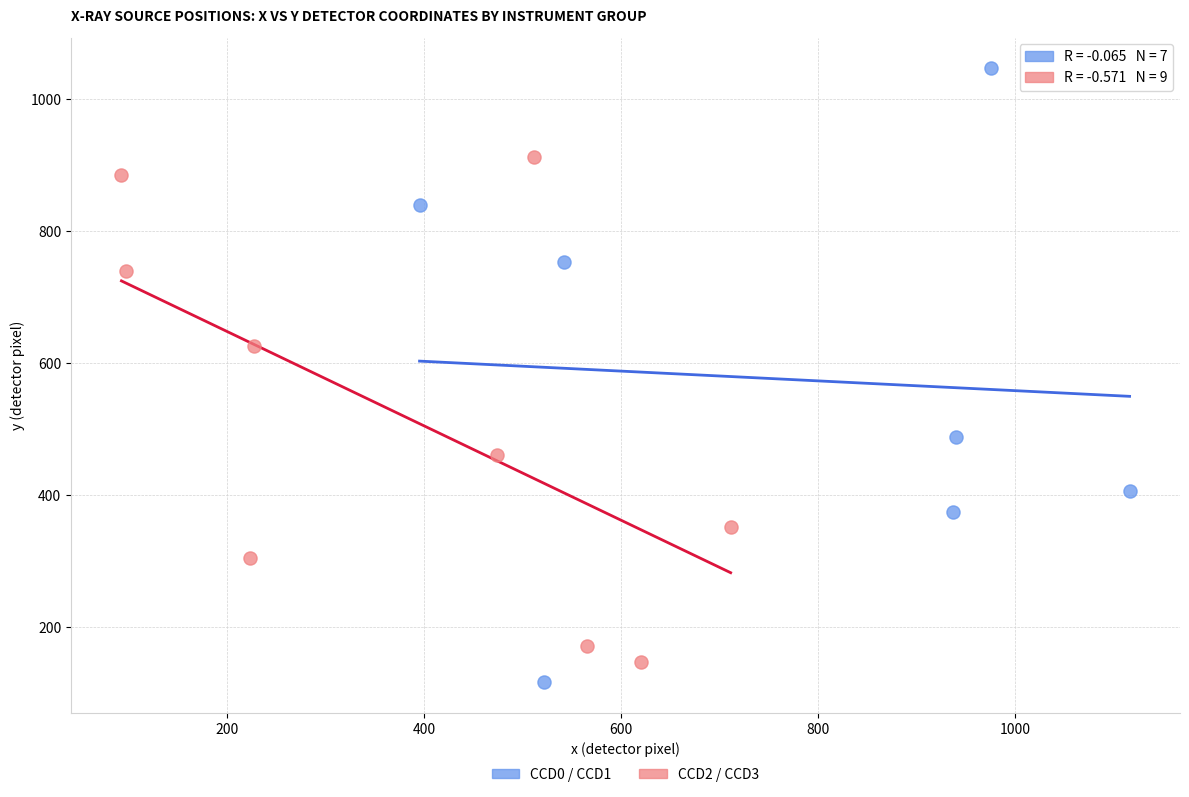

Which series has the largest Y range (max minus min)?

CCD0 / CCD1